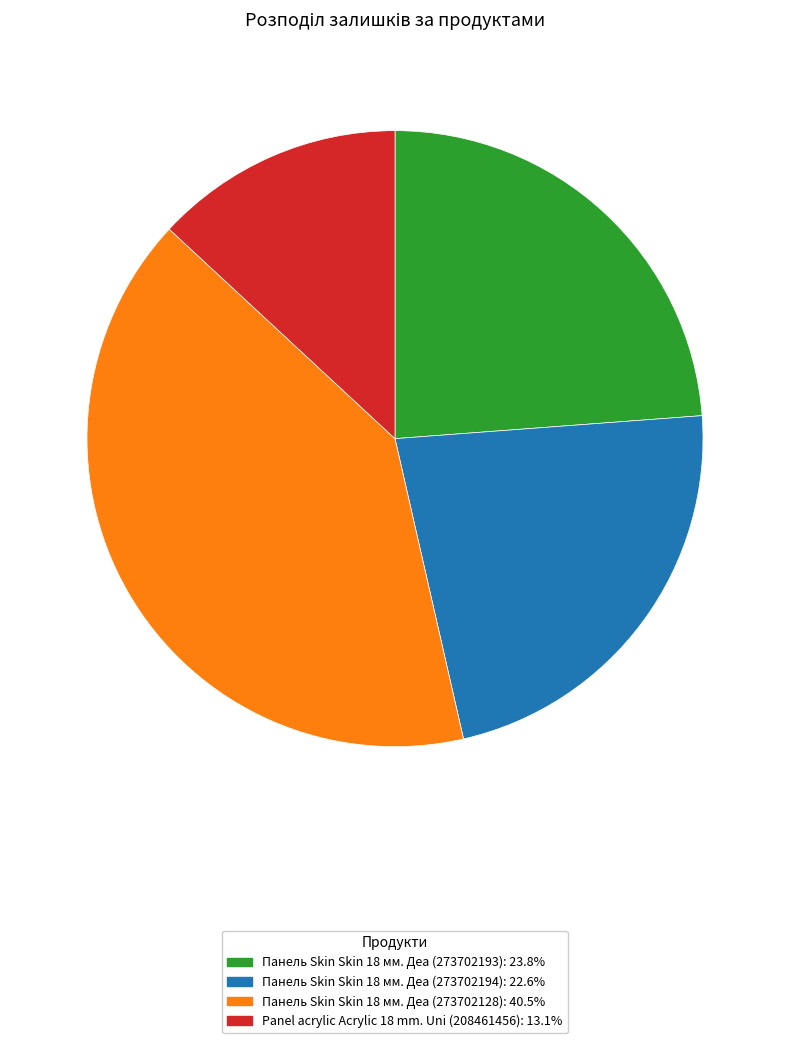

Is there any slice that represents more than half of the pie?

No